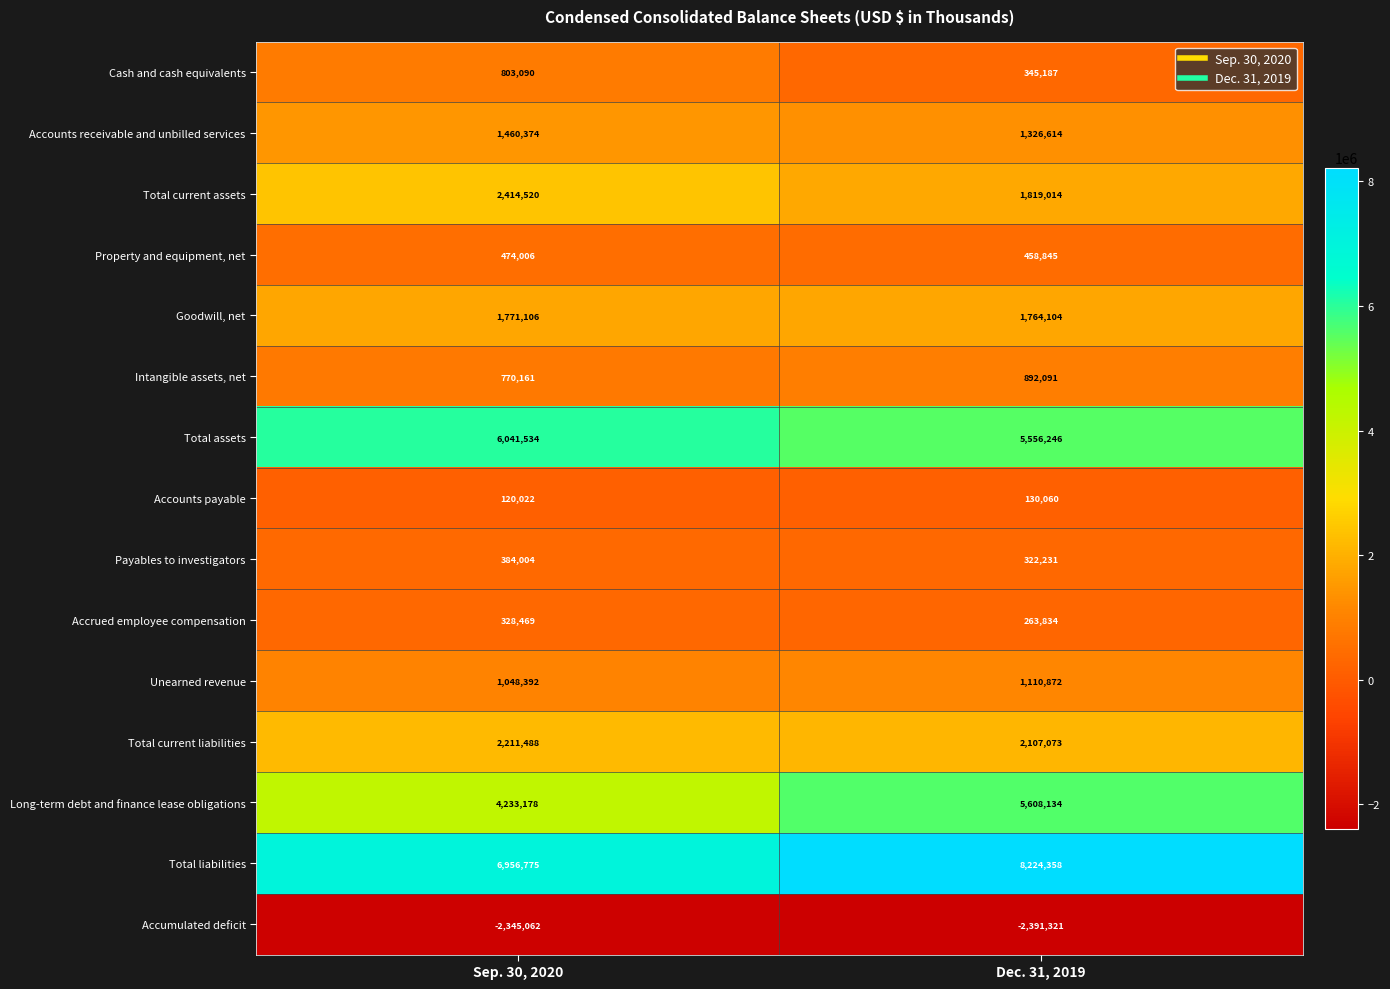

Rank the series by their maximum value, from lowest to highest.

Accumulated deficit, Accounts payable, Accrued employee compensation, Payables to investigators, Property and equipment, net, Cash and cash equivalents, Intangible assets, net, Unearned revenue, Accounts receivable and unbilled services, Goodwill, net, Total current liabilities, Total current assets, Long-term debt and finance lease obligations, Total assets, Total liabilities